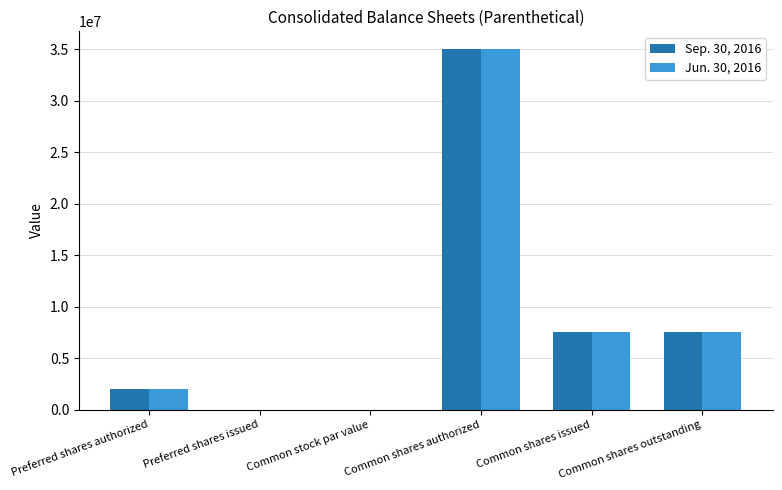

Does the chart contain stacked bars?

No